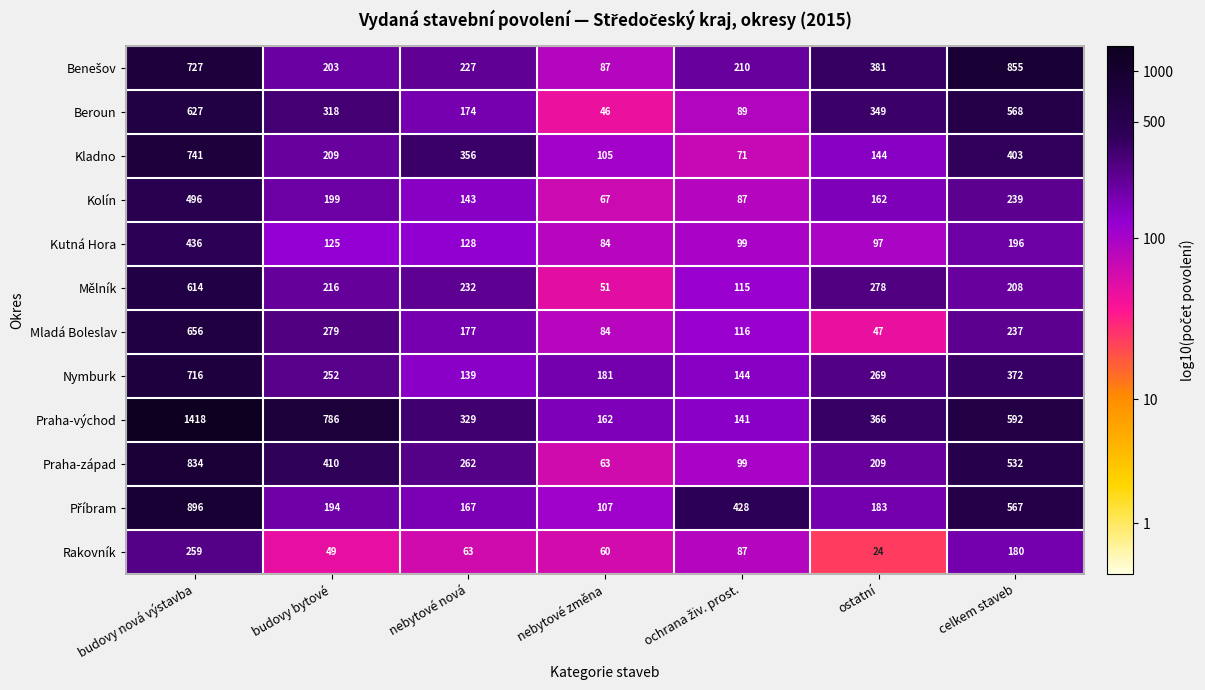

What is the difference between the maximum and minimum values in the Kutná Hora series?

352